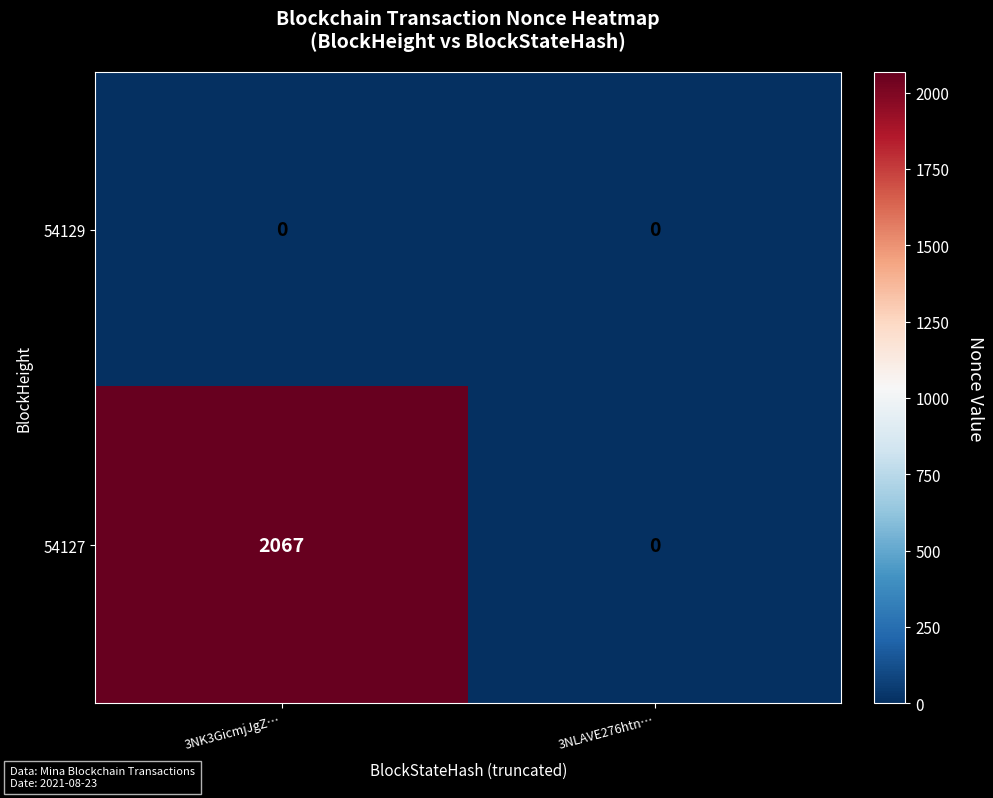

Reading left to right, transcribe all the data shown in this chart.

54129: 0	0
54127: 2067	0